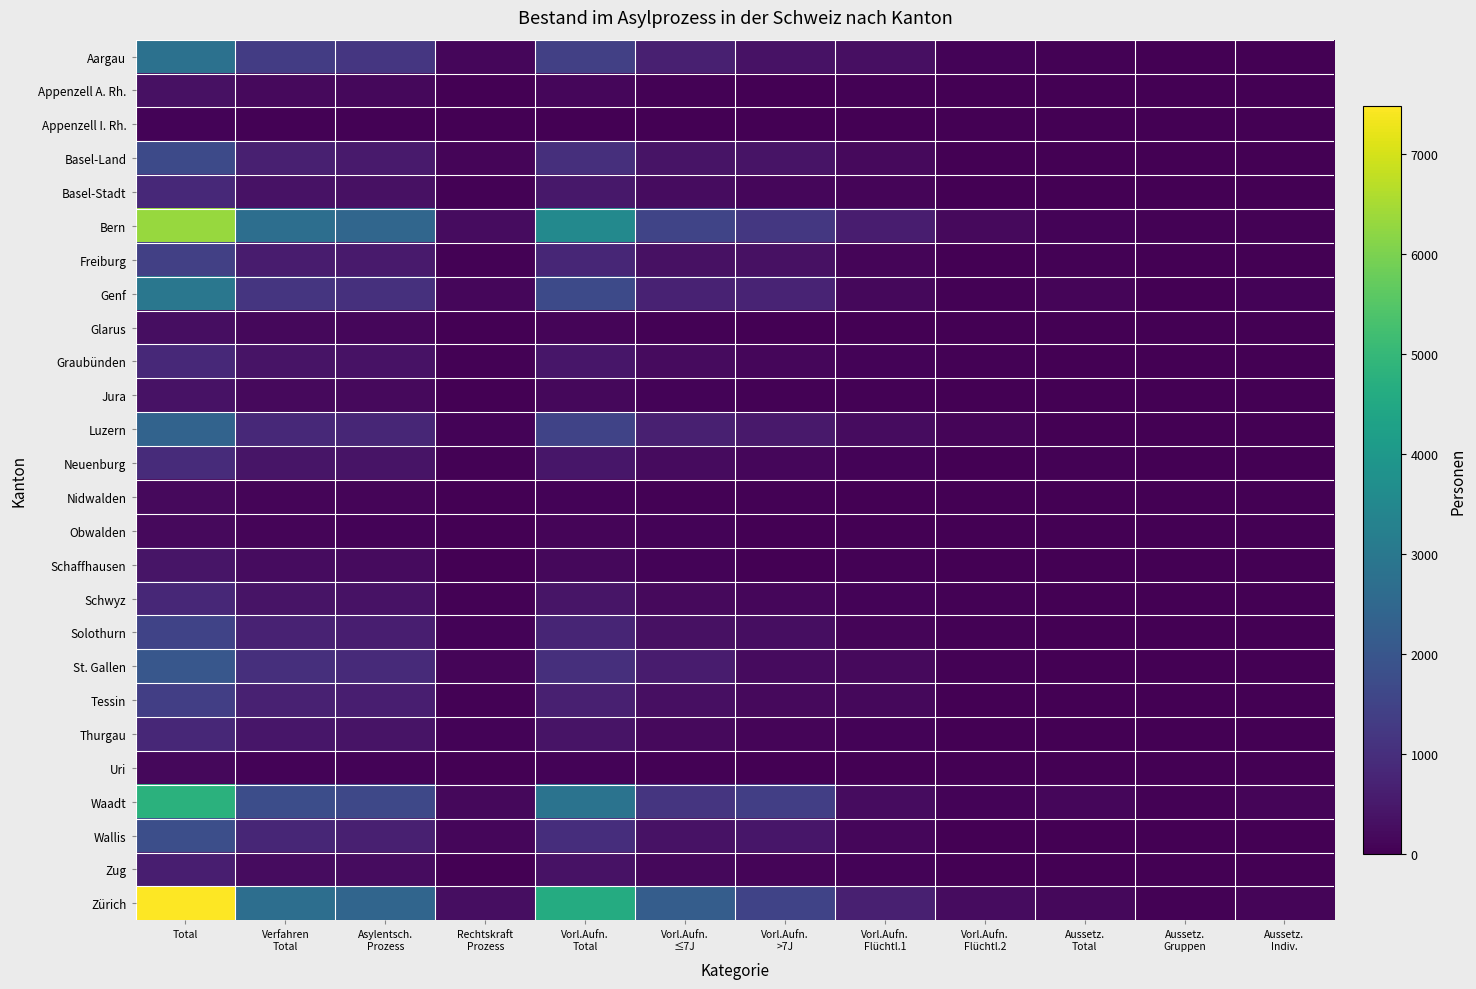

At how many categories does at least one series exceed 1373?

6